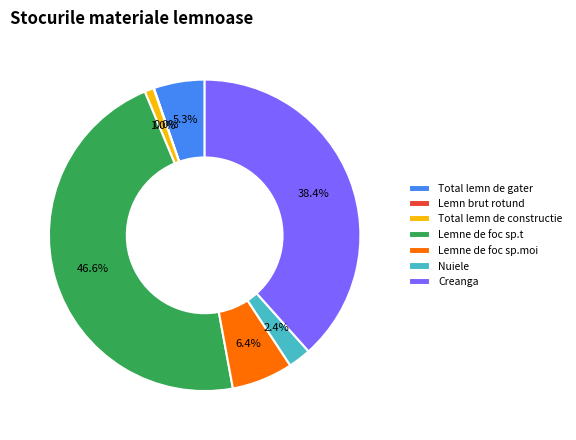

Is there any slice that represents more than half of the pie?

No